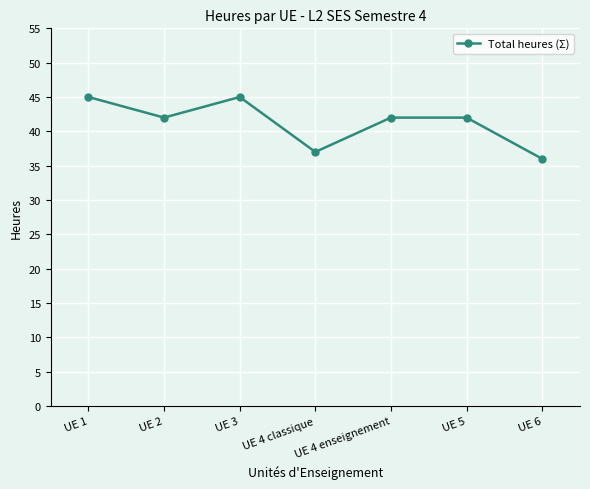

What is the value of the 3rd point from the left?

45